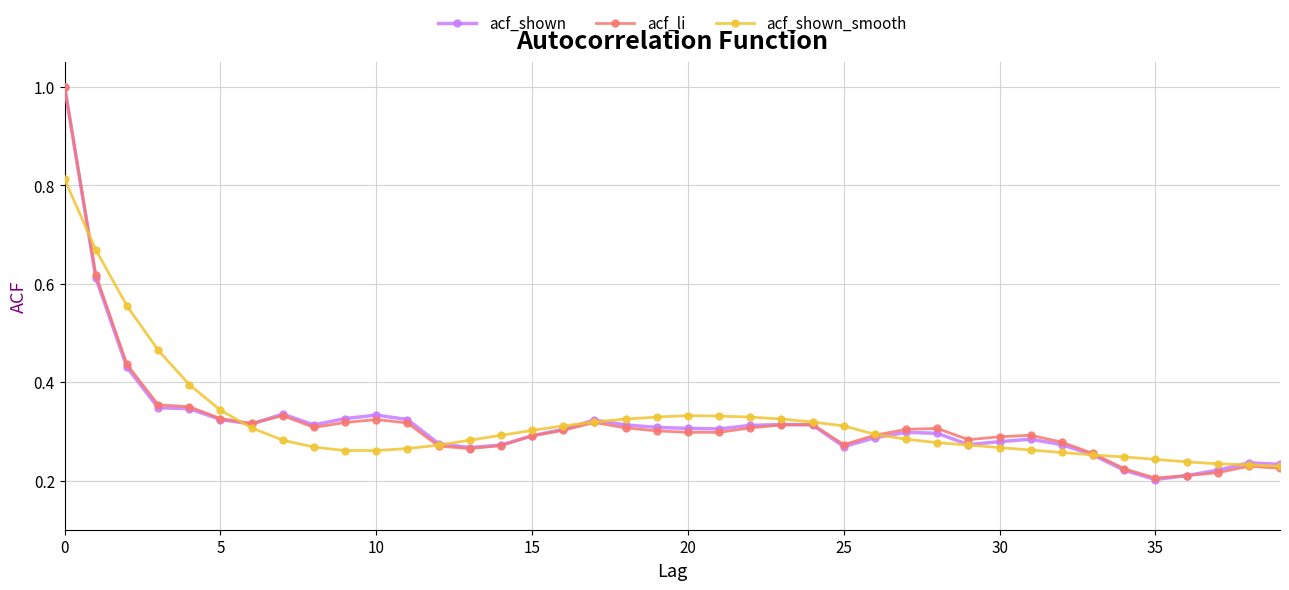

What is the maximum value for acf_shown?

1.0